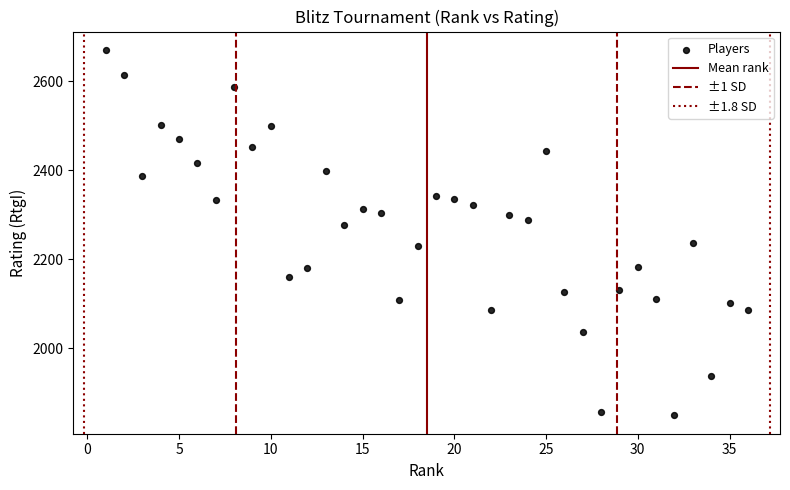

What is the range of X values (max minus min)?

35